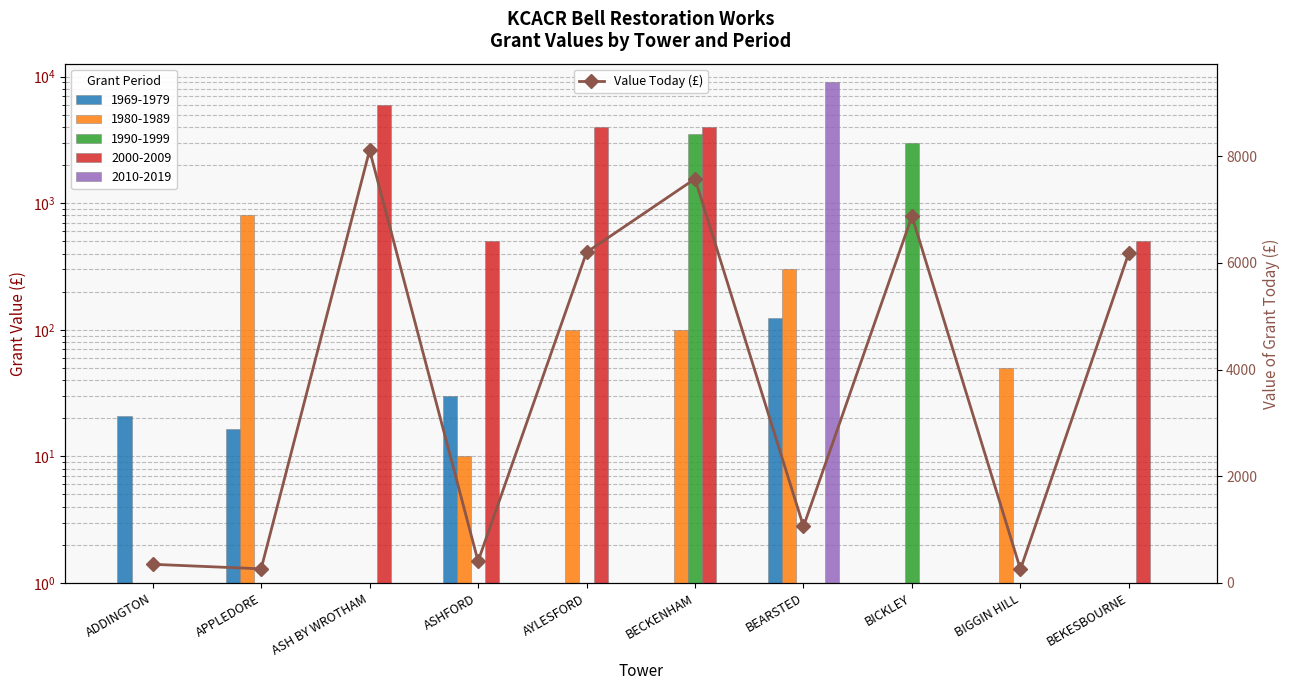

Is it true that the value at BICKLEY is 6878?

True